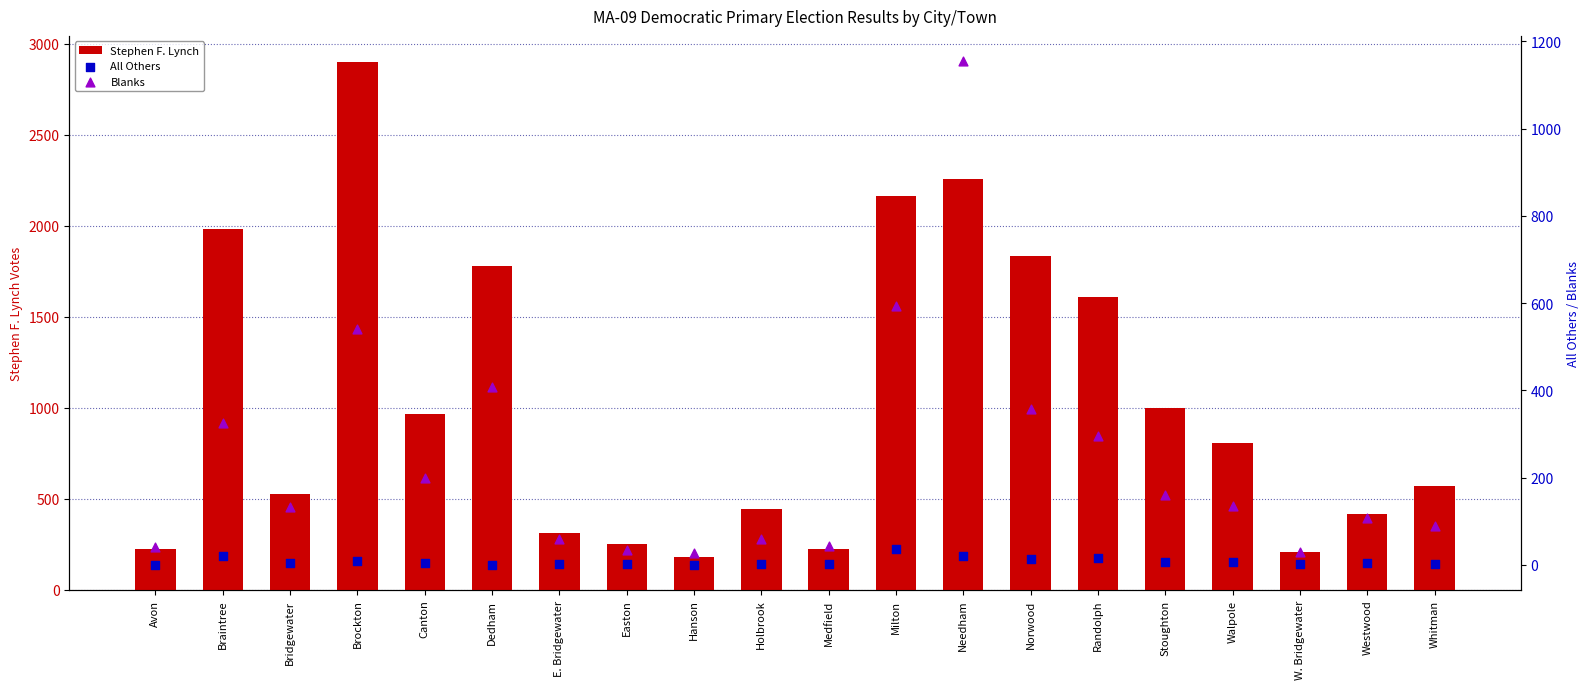

Which series reaches the minimum Y coordinate?

All Others